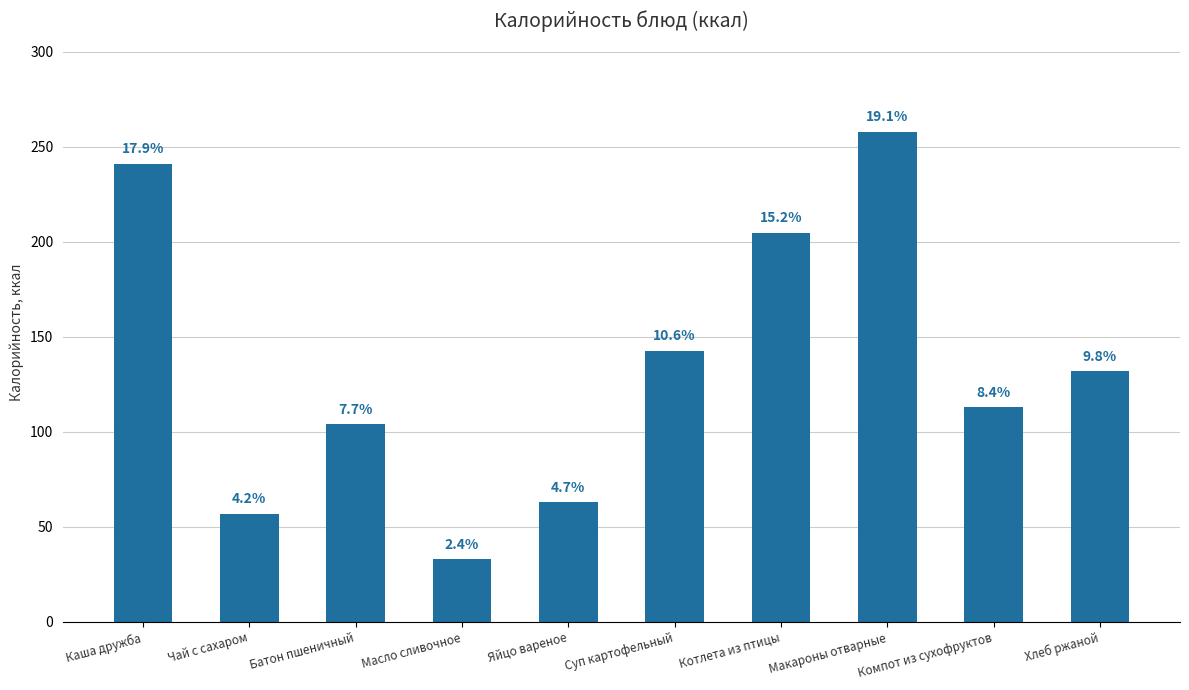

How many bars are there in total?

10